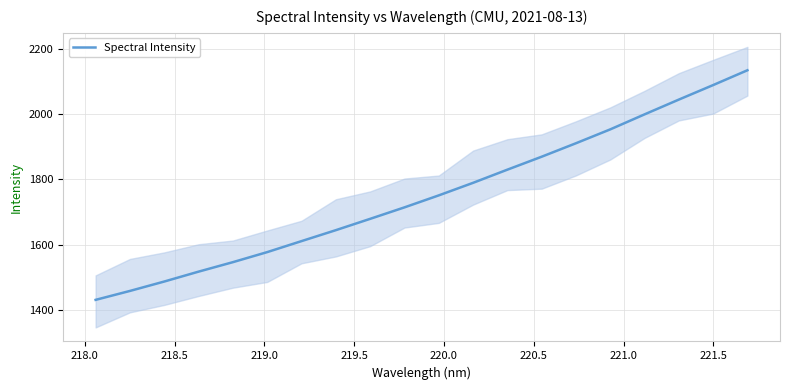

What is the maximum value for Spectral Intensity?

2134.4